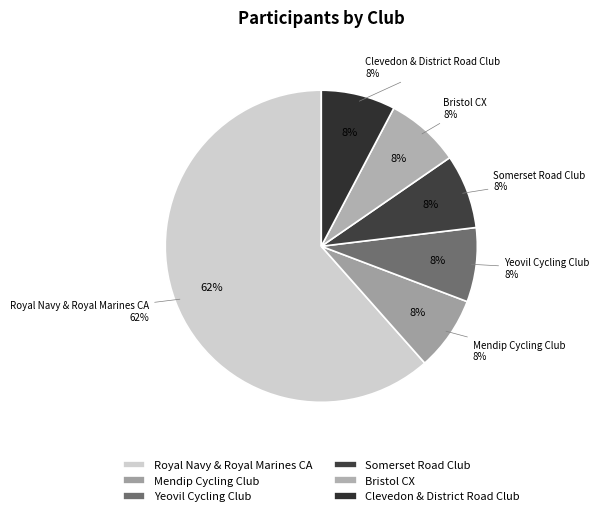

Rank the categories by value from highest to lowest.

Royal Navy & Royal Marines CA, Mendip Cycling Club, Yeovil Cycling Club, Somerset Road Club, Bristol CX, Clevedon & District Road Club